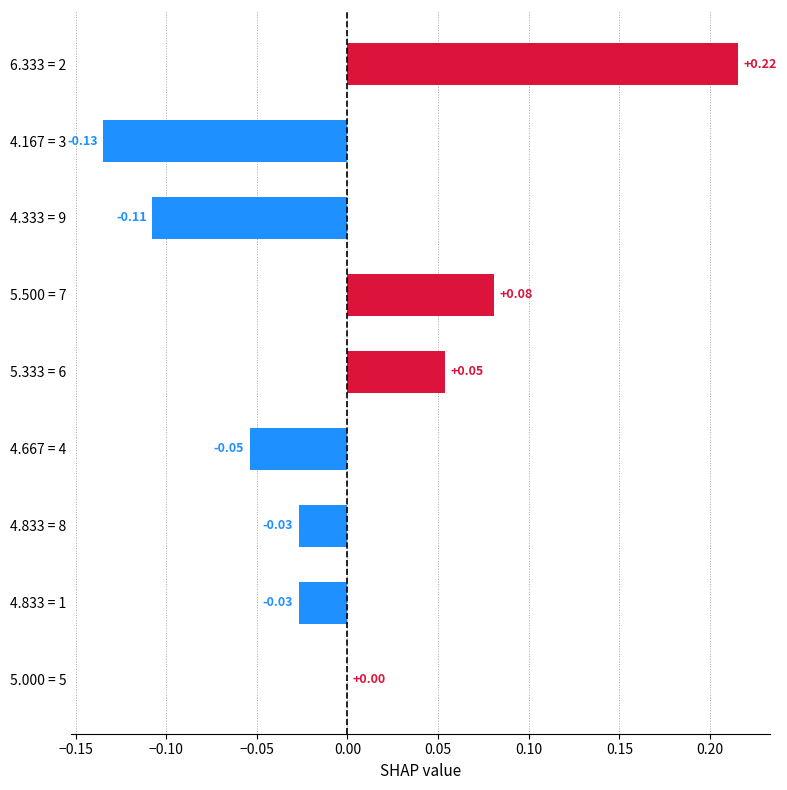

Are the bars horizontal?

Yes